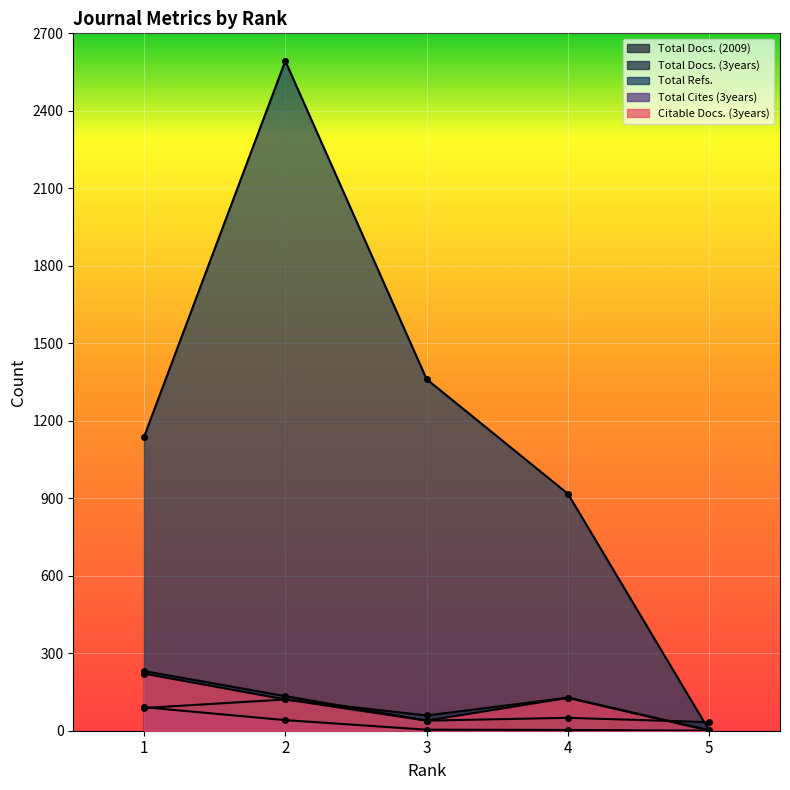

At which category is the sum across all series the highest?

2